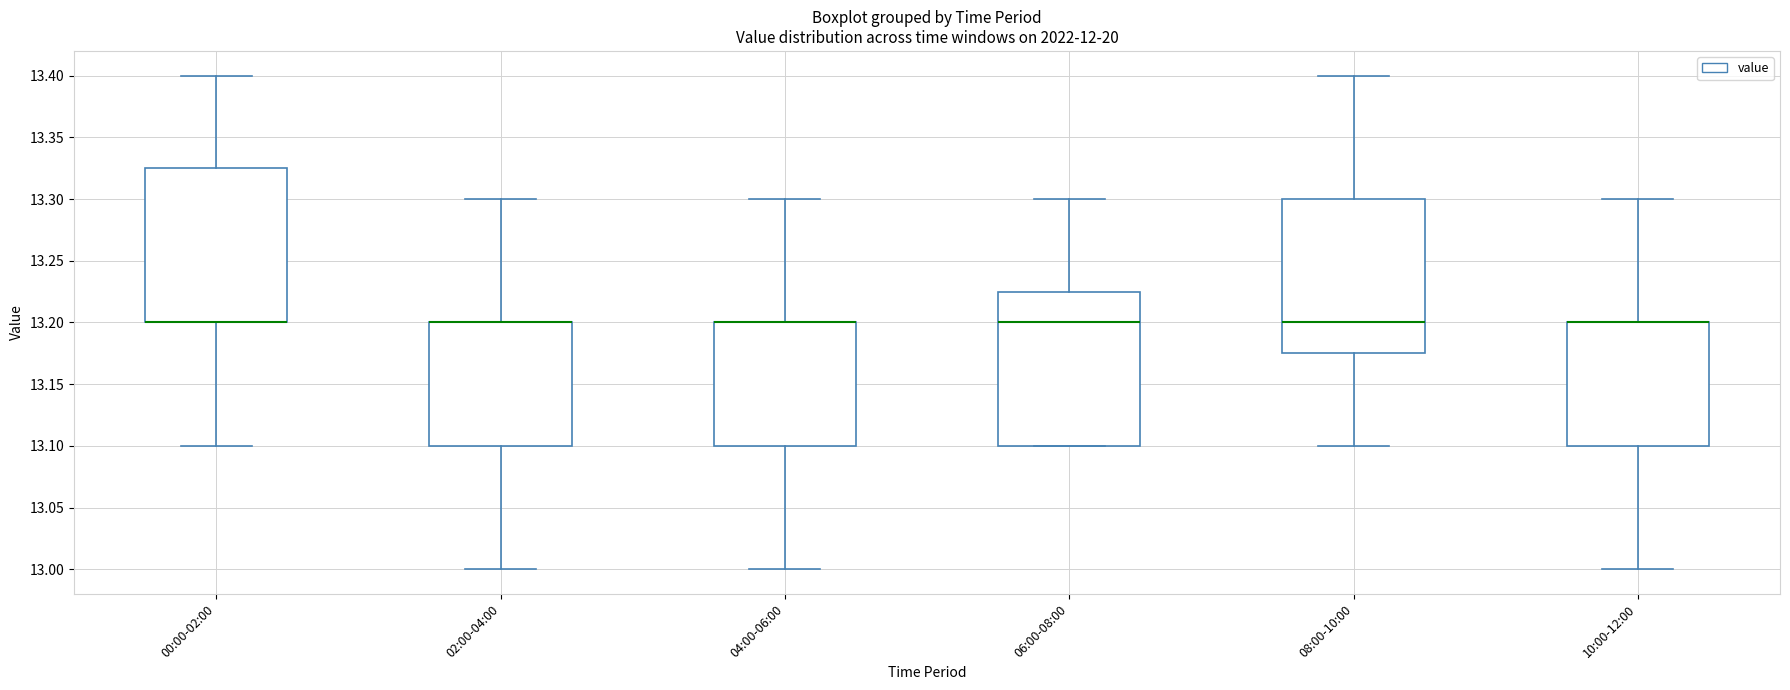

Reading left to right, transcribe this box plot: for each box, give where its median line is, the range the box spans, and where its two whiskers end, as read against the y-axis. The values are not printed on the chart, so give them approximately, as read against the axis.

00:00-02:00: median 13.200 (drawn on the box's lower edge), box 13.200 to 13.325, whiskers 13.100 to 13.400
02:00-04:00: median 13.200 (drawn on the box's upper edge), box 13.100 to 13.200, whiskers 13.000 to 13.300
04:00-06:00: median 13.200 (drawn on the box's upper edge), box 13.100 to 13.200, whiskers 13.000 to 13.300
06:00-08:00: median 13.200, box 13.100 to 13.225, whiskers 13.100 to 13.300
08:00-10:00: median 13.200, box 13.175 to 13.300, whiskers 13.100 to 13.400
10:00-12:00: median 13.200 (drawn on the box's upper edge), box 13.100 to 13.200, whiskers 13.000 to 13.300